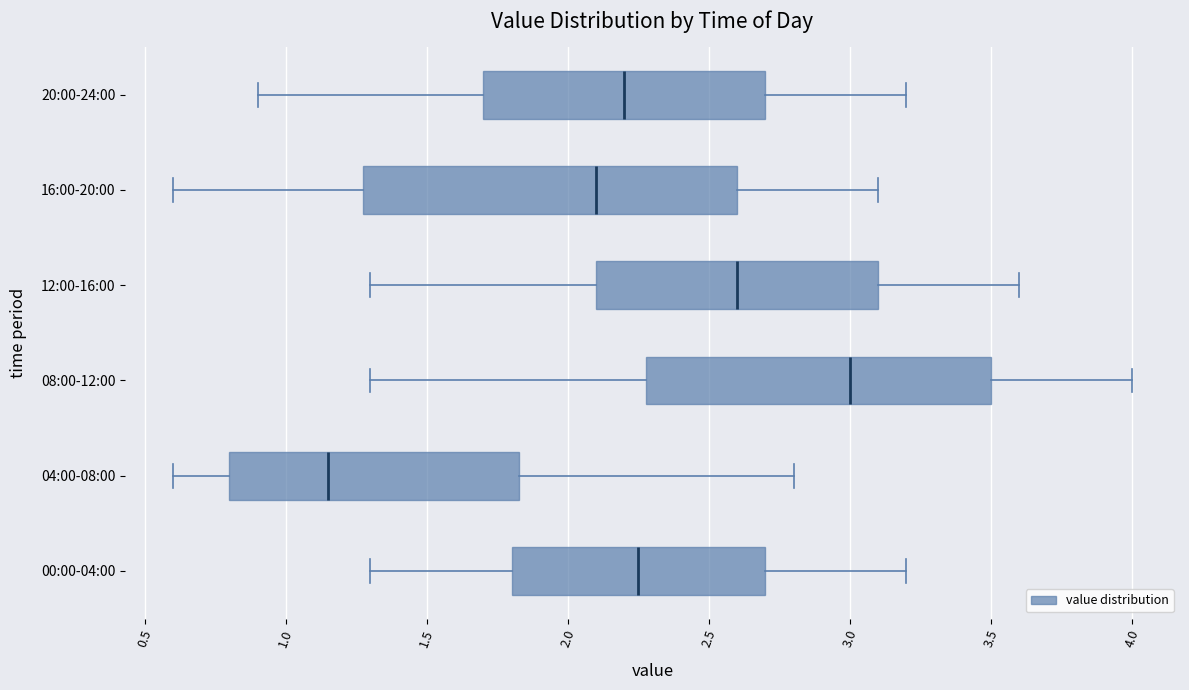

Which box's median line is the furthest to the right?

08:00-12:00